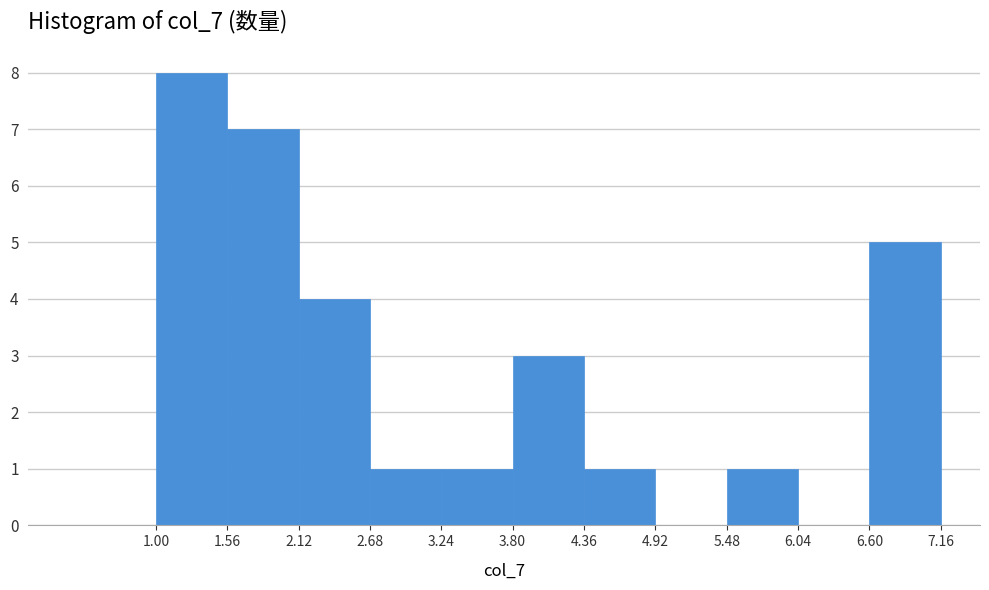

Reading left to right, transcribe this chart: for each bar, give the range it covers on the x-axis and its height. The values are not printed on the chart, so give them approximately, as read against the axis.

1.00 to 1.56: 8
1.56 to 2.12: 7
2.12 to 2.68: 4
2.68 to 3.24: 1
3.24 to 3.80: 1
3.80 to 4.36: 3
4.36 to 4.92: 1
4.92 to 5.48: 0
5.48 to 6.04: 1
6.04 to 6.60: 0
6.60 to 7.16: 5